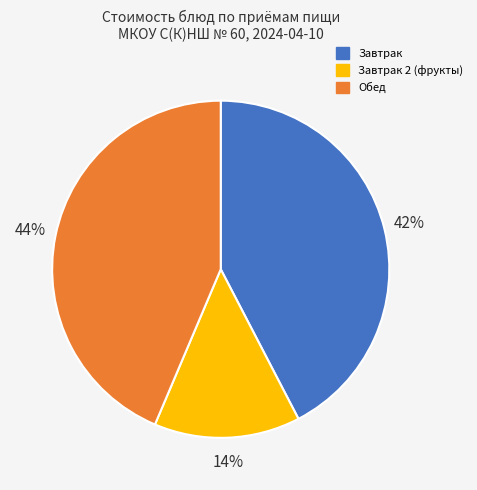

Is there a majority slice in this chart?

No